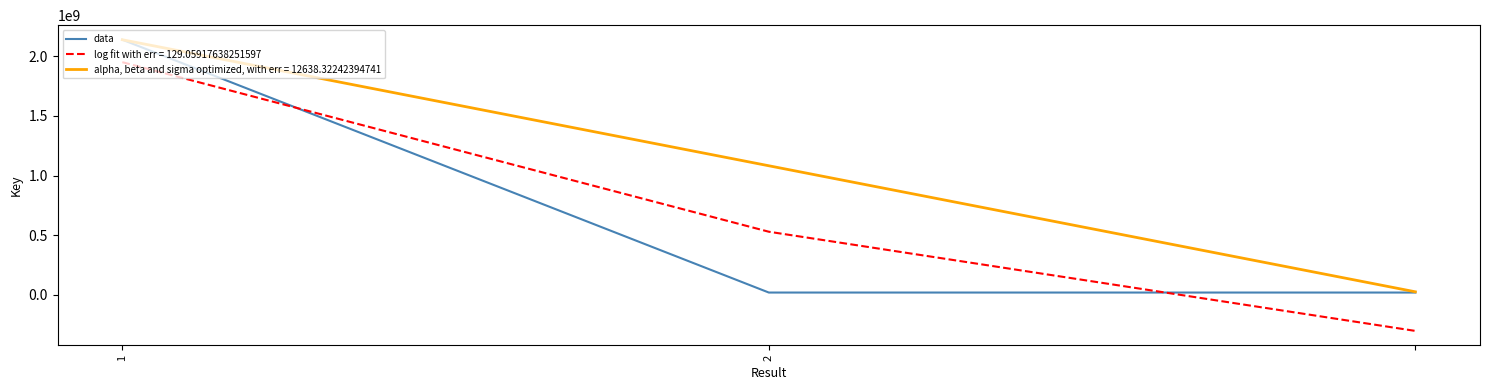

What is the greatest value displayed?

2138596779.0